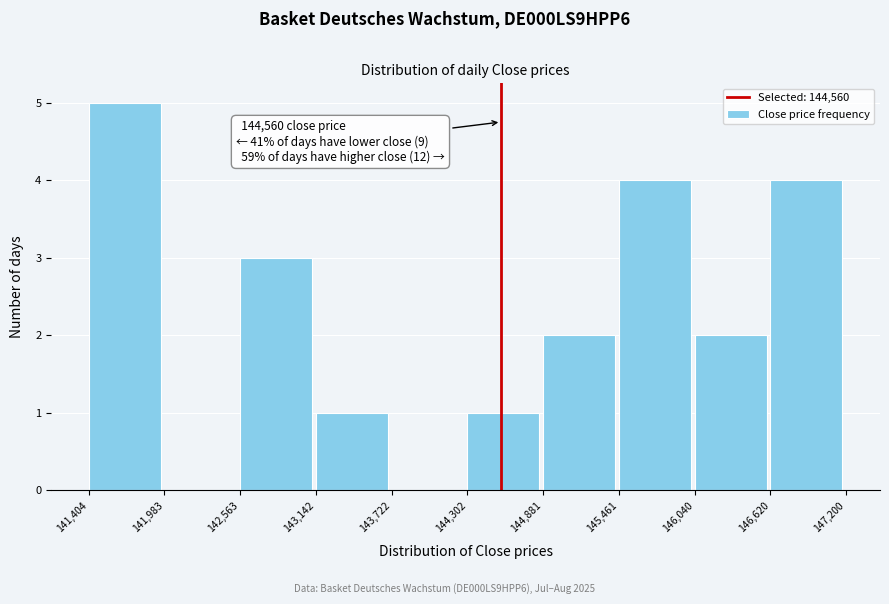

Over which range of the x-axis is the bar tallest?

141,404 to 141,983